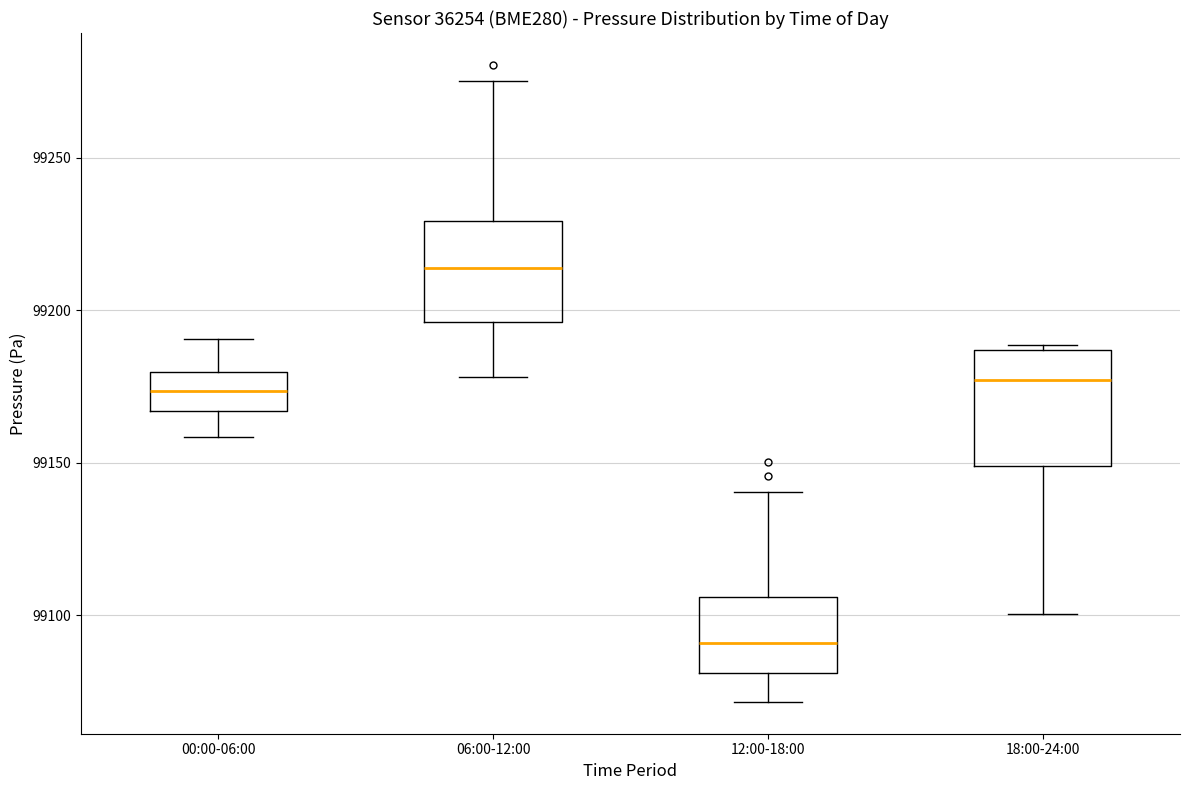

Reading left to right, read every box against the y-axis: the position of its median line, the range the box covers, and the ends of its whiskers. The values are not printed on the chart, so give them approximately, as read against the axis.

00:00-06:00: median 99175, box 99165 to 99180, whiskers 99160 to 99190
06:00-12:00: median 99215, box 99195 to 99230, whiskers 99180 to 99275
12:00-18:00: median 99090, box 99080 to 99105, whiskers 99070 to 99140
18:00-24:00: median 99175, box 99150 to 99185, whiskers 99100 to 99190